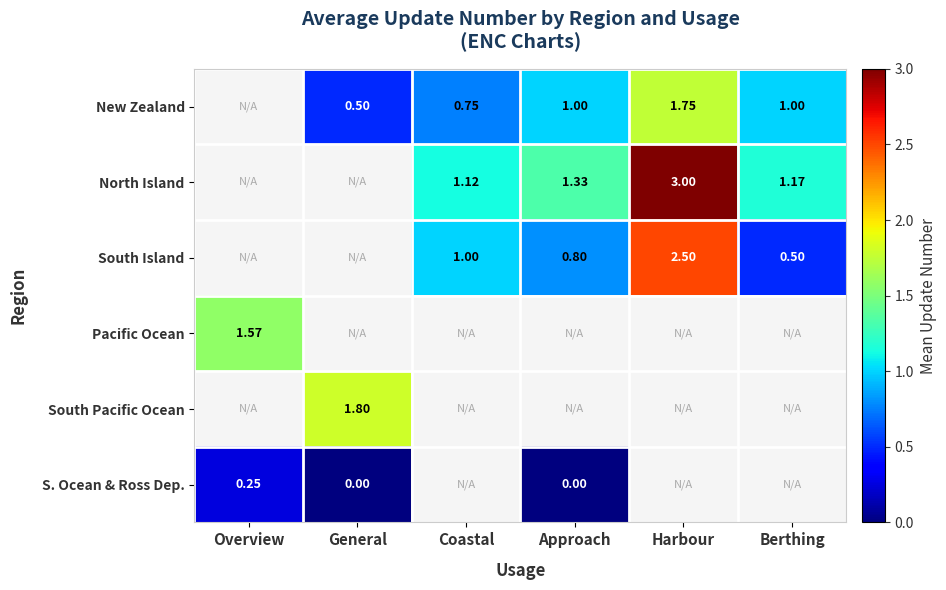

Is the value of North Island at Berthing greater than the value of Pacific Ocean at Overview?

No